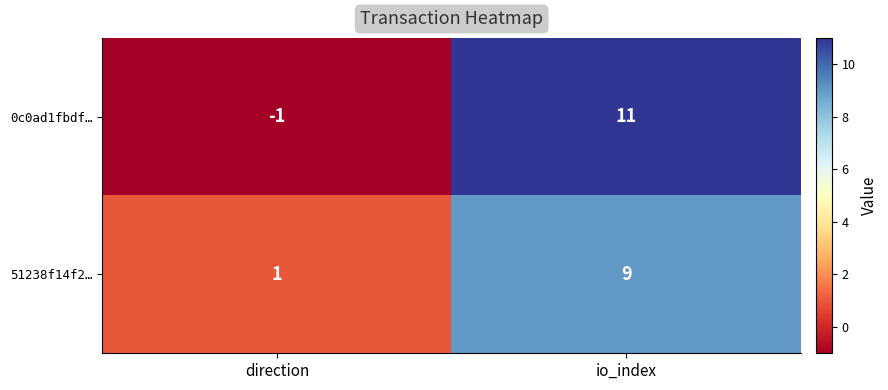

Reading left to right, transcribe all the data shown in this chart.

0c0ad1fbdf…: -1	11
51238f14f2…: 1	9